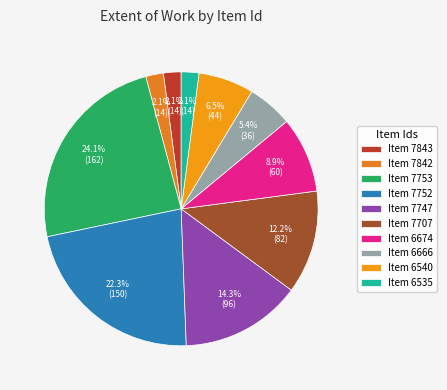

How many segments does this pie chart have?

10